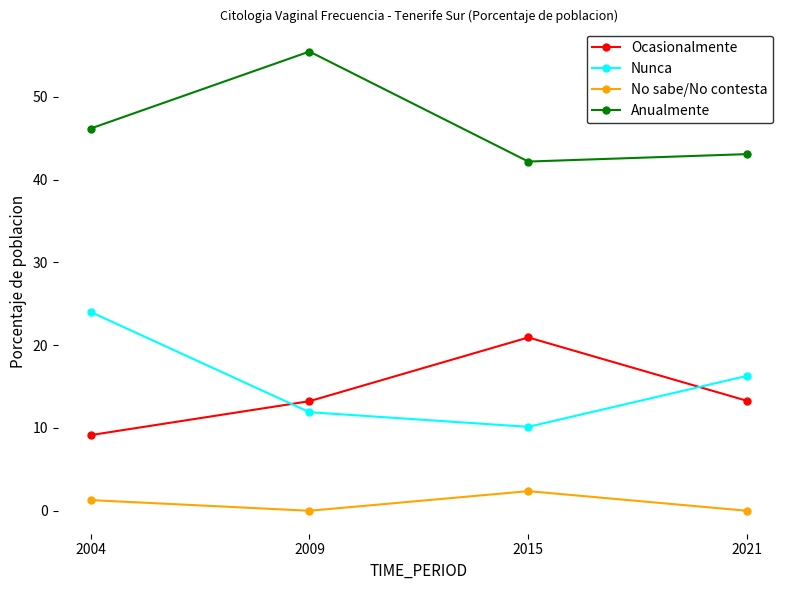

Rank the categories by Anualmente value from lowest to highest.

2015, 2021, 2004, 2009